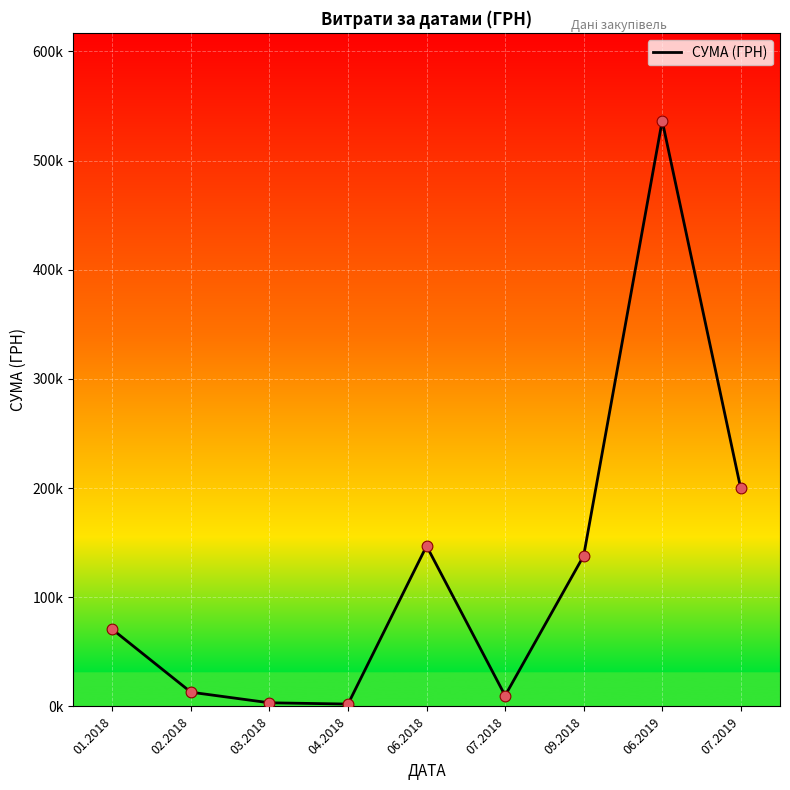

Between 03.2018 and 07.2018, which is larger?

07.2018